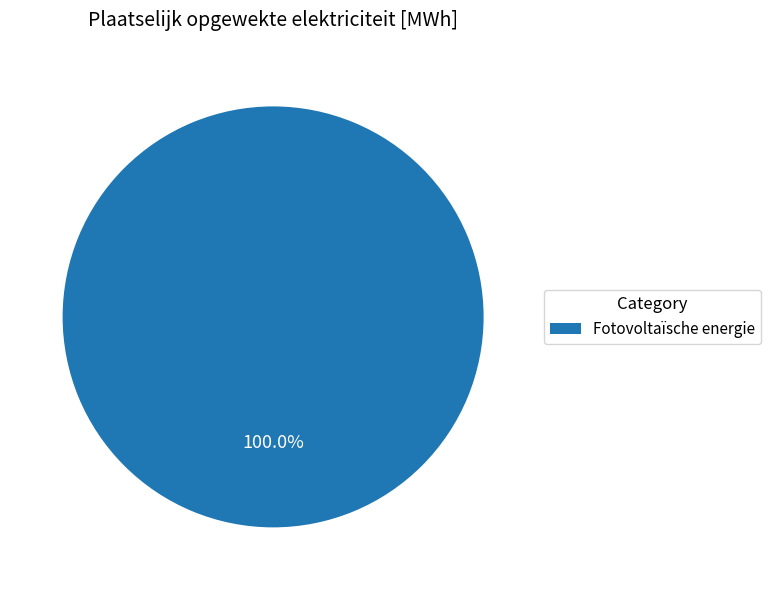

Is there any slice that represents more than half of the pie?

Yes